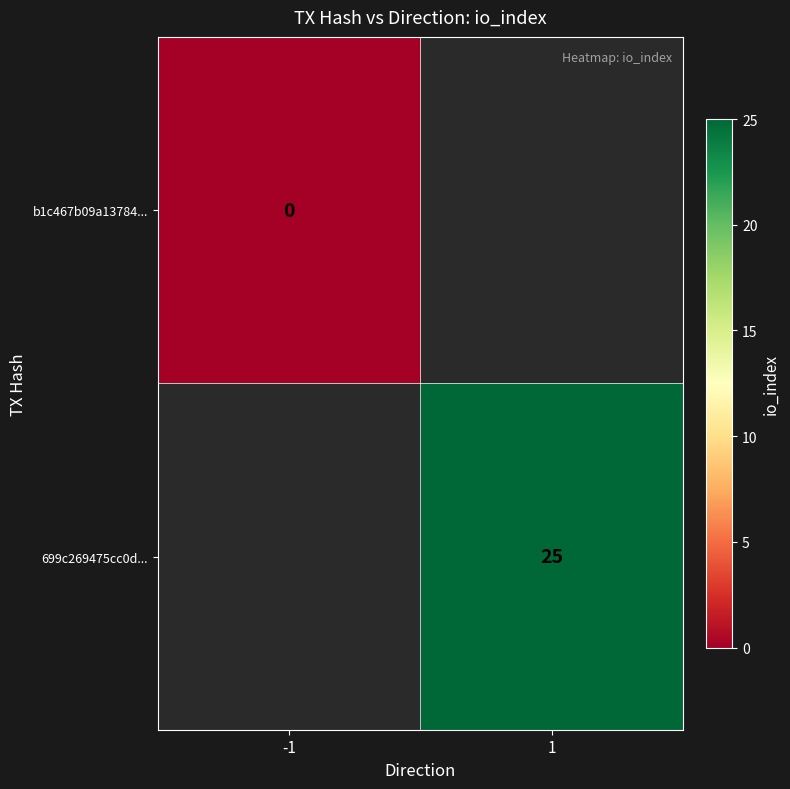

The value of 699c269475cc0d... at 1 is 6. True or false?

False